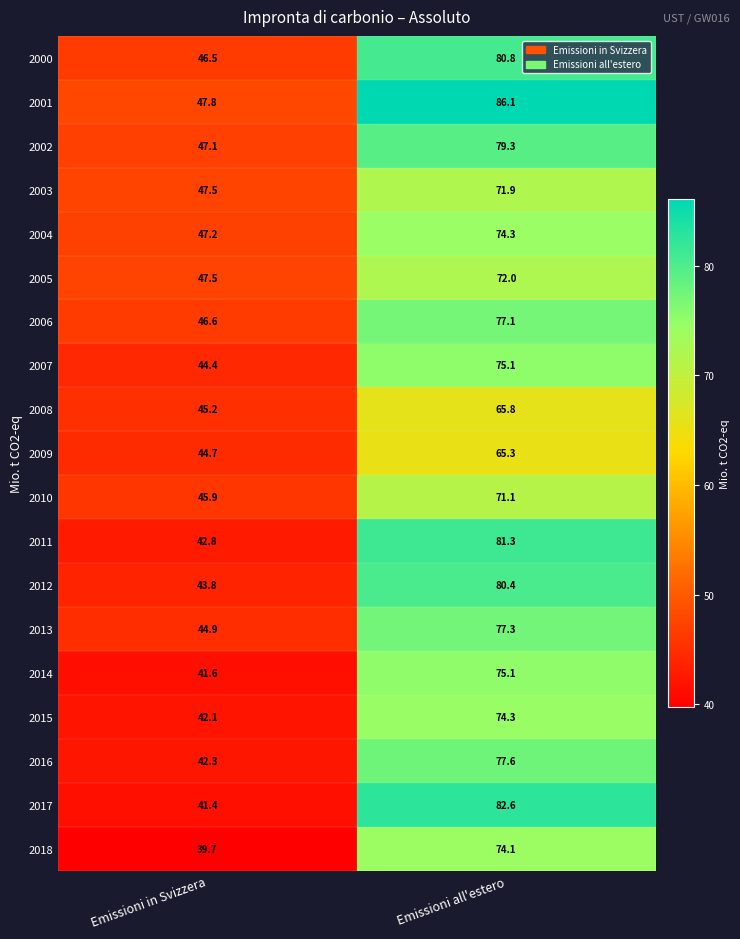

Is the value of 2000 at Emissioni all'estero greater than the value of 2013 at Emissioni all'estero?

Yes